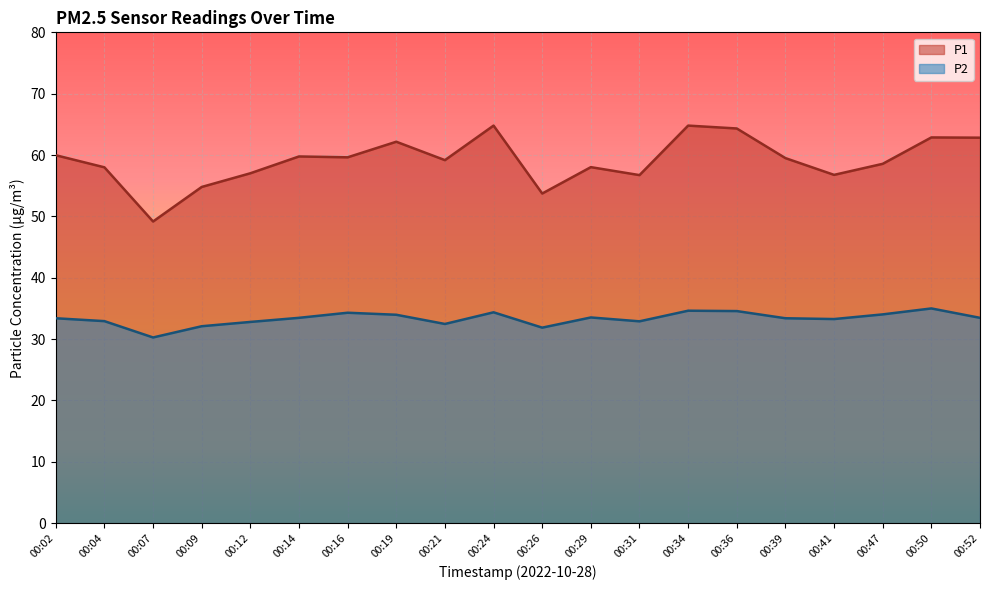

Rank the series by their average value, from highest to lowest.

P1, P2